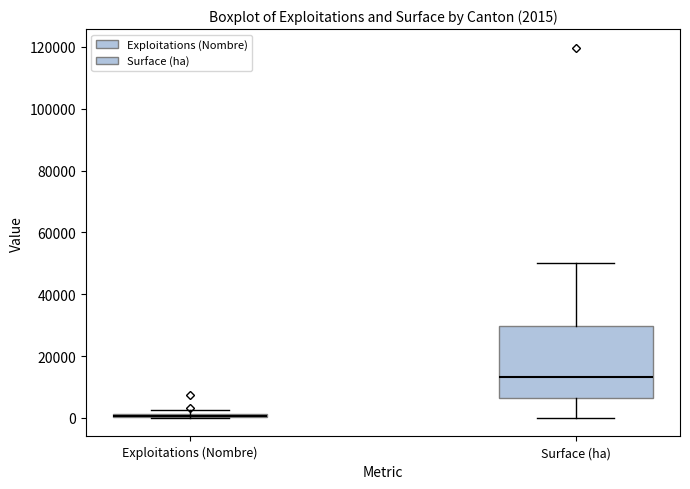

Comparing the boxes themselves (not the whiskers), which one is the tallest?

Surface (ha)